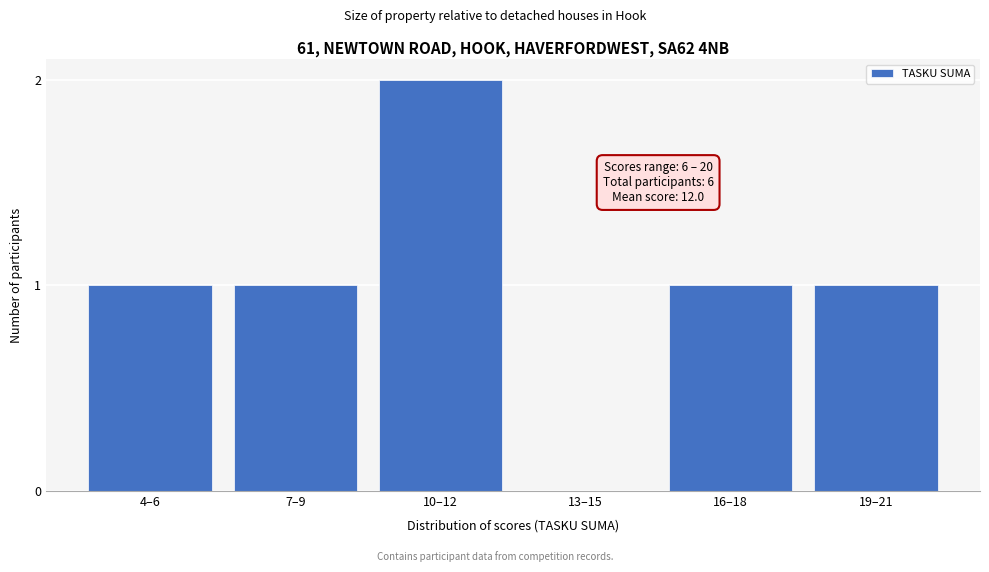

Reading left to right, list all the values displayed in this chart.

4–6=1	7–9=1	10–12=2	13–15=0	16–18=1	19–21=1